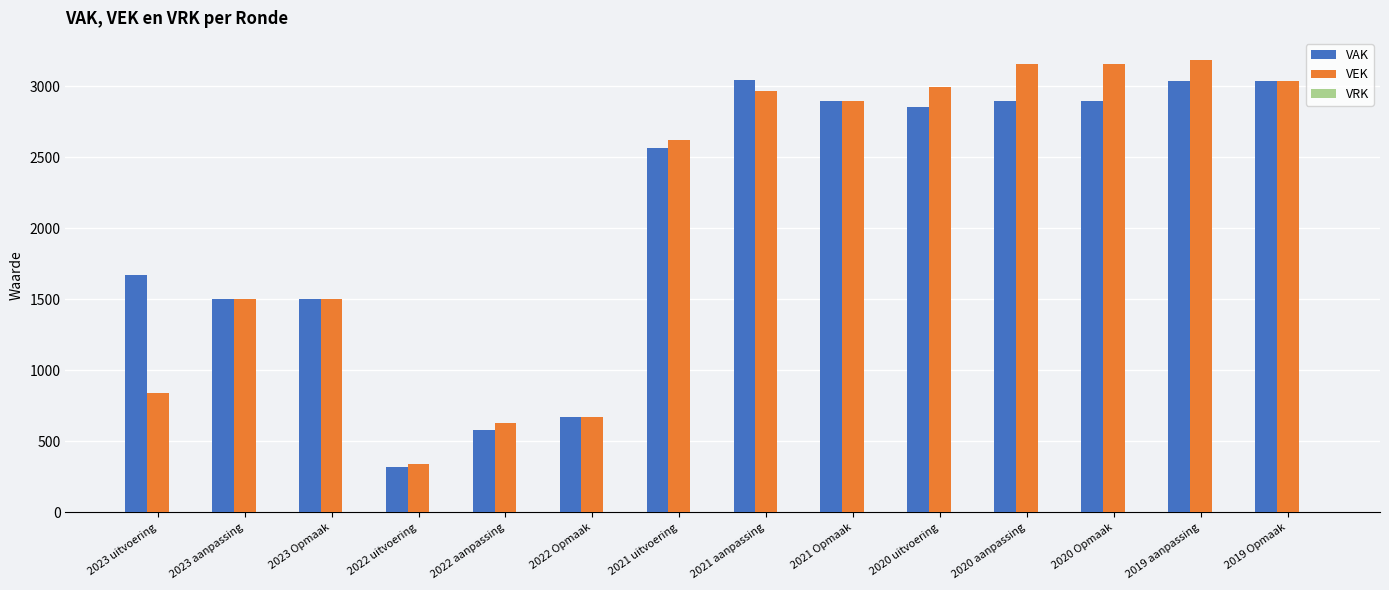

Does the chart contain stacked bars?

No